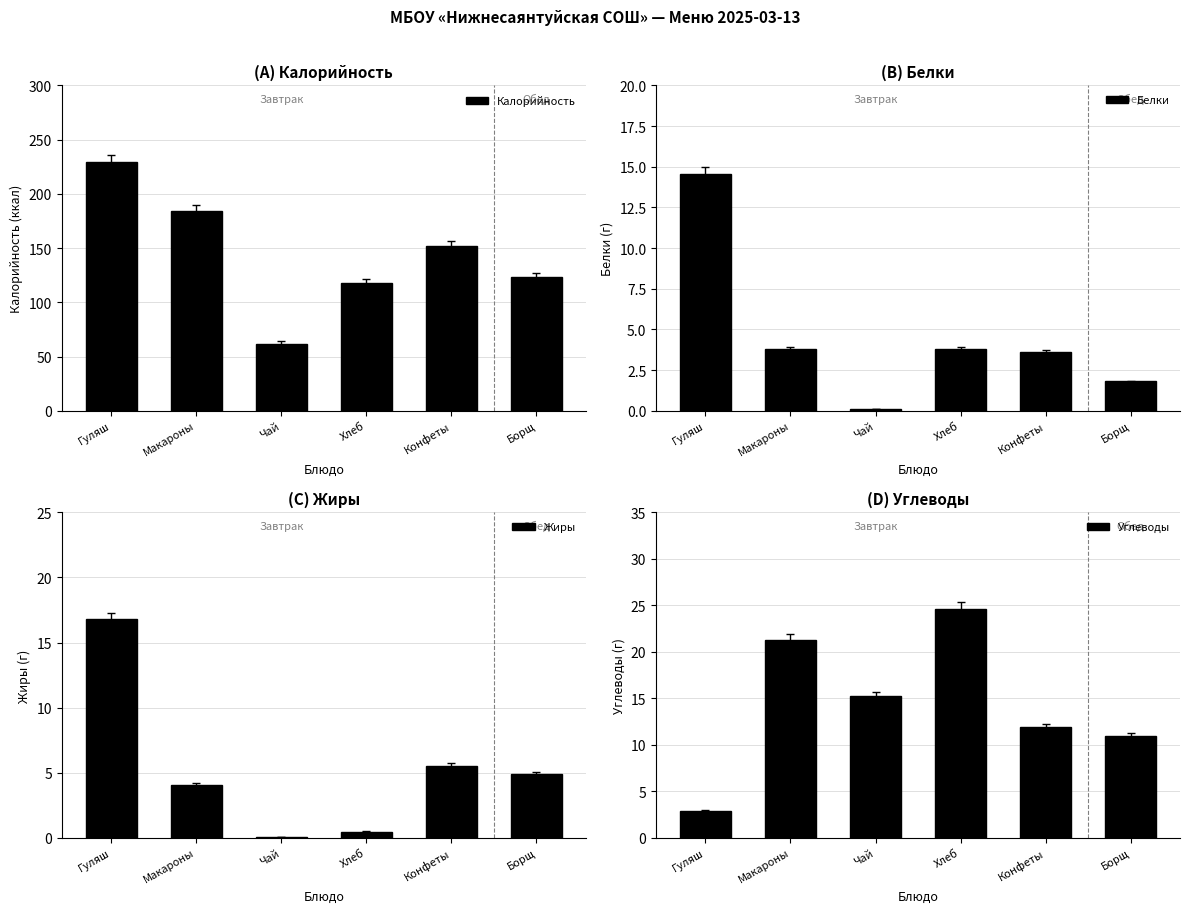

How many groups of bars are there?

6